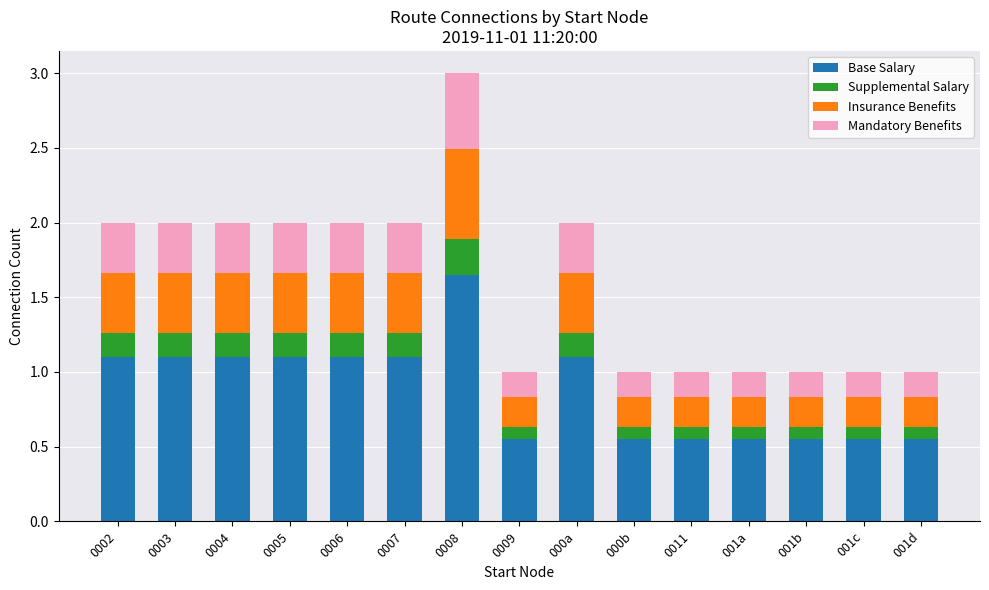

At which label does Base Salary reach its peak?

0008